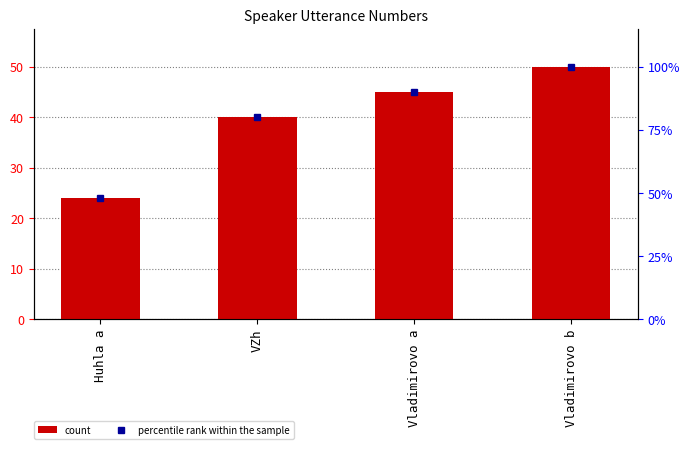

Reading left to right, transcribe all the data shown in this chart.

count: 24	40	45	50
percentile rank within the sample: 48	80	90	100